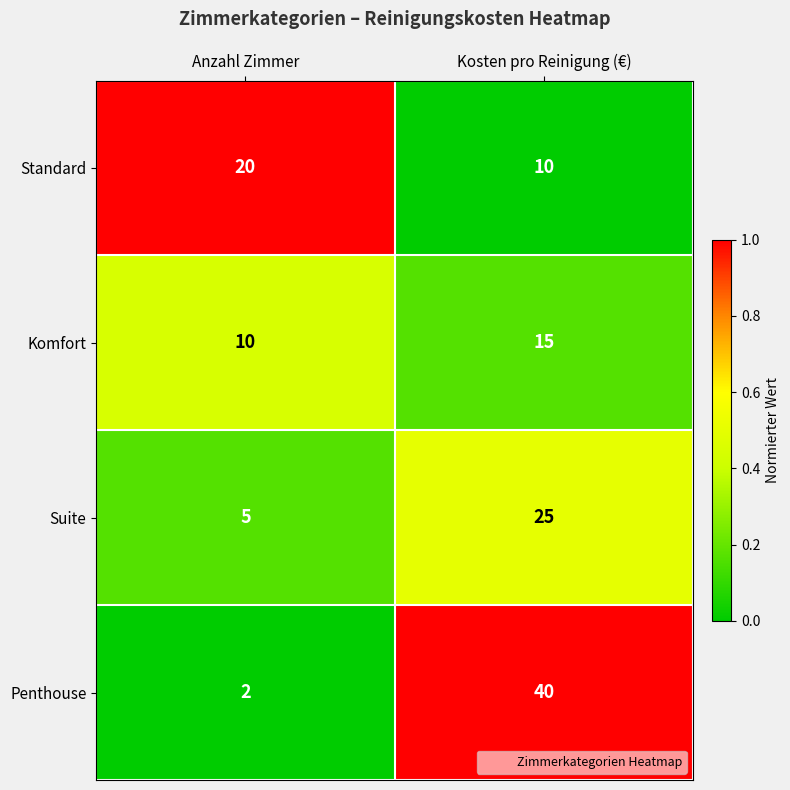

What is the sum of all Standard values?

30